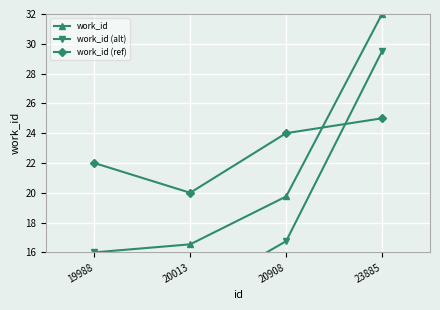

What are all the series names shown in the legend?

work_id, work_id (alt), work_id (ref)